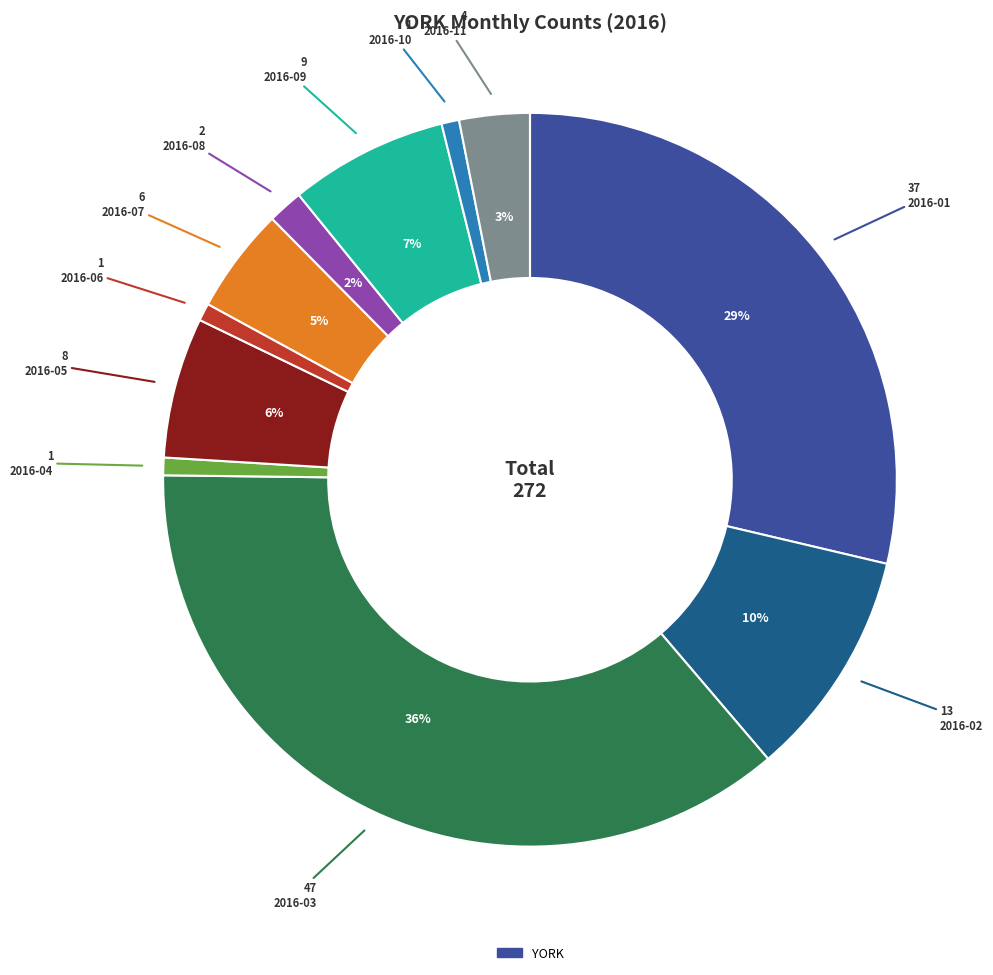

To the nearest percent, what is the difference between the largest and smallest slice percentages?

36%